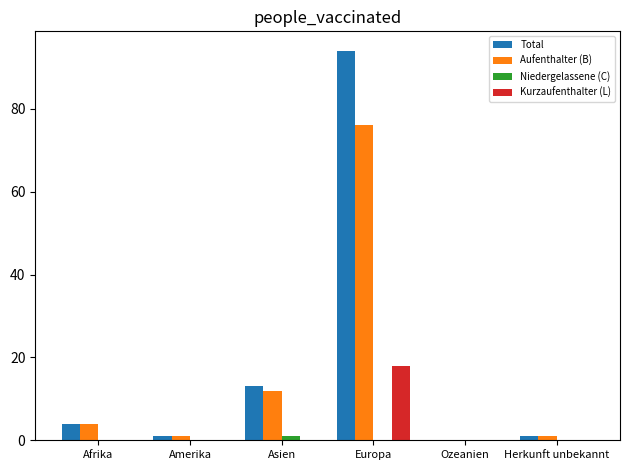

What is the greatest value displayed?

94